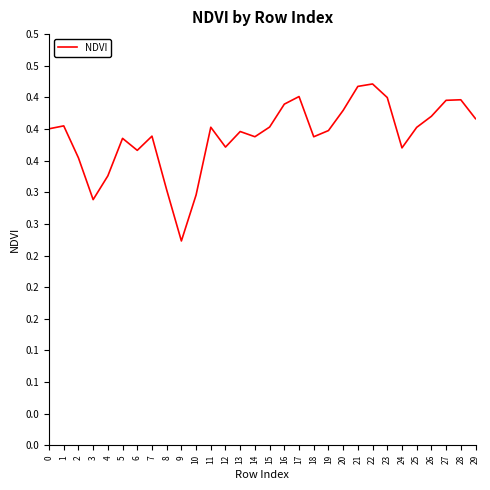

Is this an area chart (filled region under the line)?

No